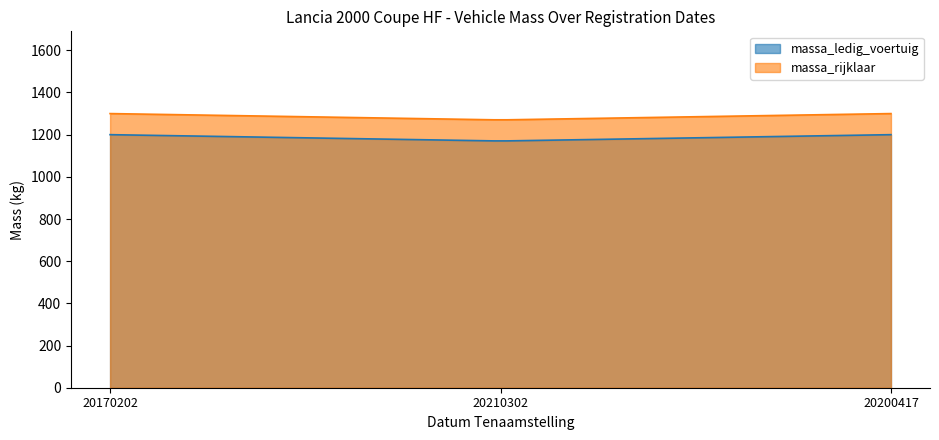

Is it true that massa_rijklaar equals 2224 at 20200417?

False